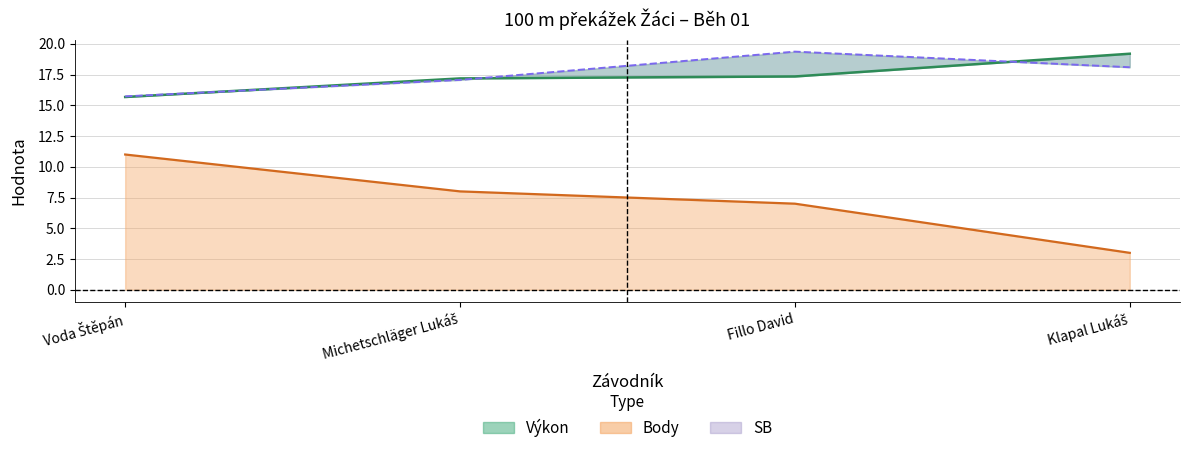

What is the difference between the highest and lowest values at Fillo David?

12.4